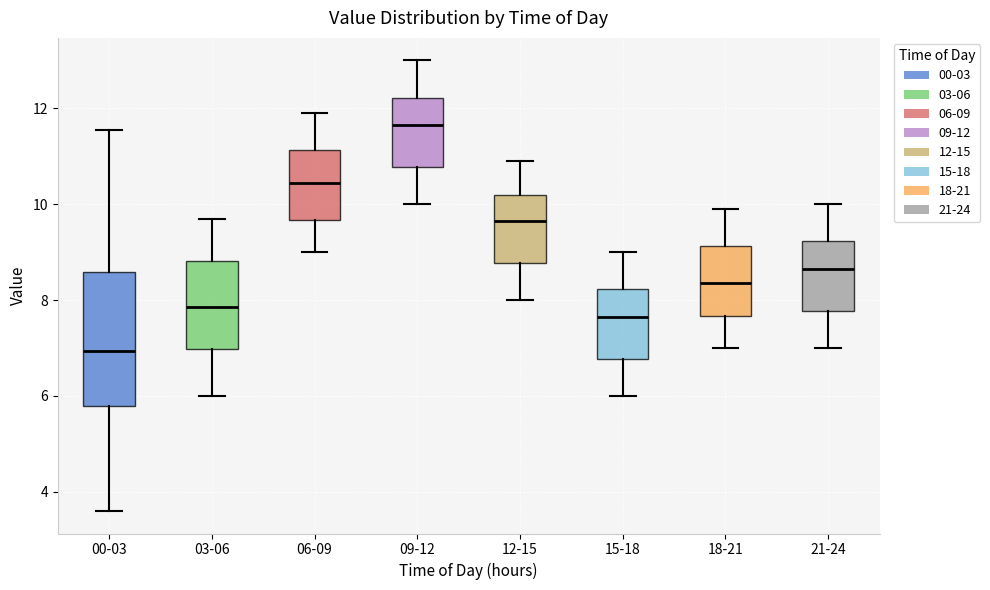

Reading left to right, read every box against the y-axis: the position of its median line, the range the box covers, and the ends of its whiskers. The values are not printed on the chart, so give them approximately, as read against the axis.

00-03: median 7.0, box 5.8 to 8.6, whiskers 3.6 to 11.6
03-06: median 7.8, box 7.0 to 8.8, whiskers 6.0 to 9.8
06-09: median 10.4, box 9.6 to 11.2, whiskers 9.0 to 12.0
09-12: median 11.6, box 10.8 to 12.2, whiskers 10.0 to 13.0
12-15: median 9.6, box 8.8 to 10.2, whiskers 8.0 to 11.0
15-18: median 7.6, box 6.8 to 8.2, whiskers 6.0 to 9.0
18-21: median 8.4, box 7.6 to 9.2, whiskers 7.0 to 10.0
21-24: median 8.6, box 7.8 to 9.2, whiskers 7.0 to 10.0